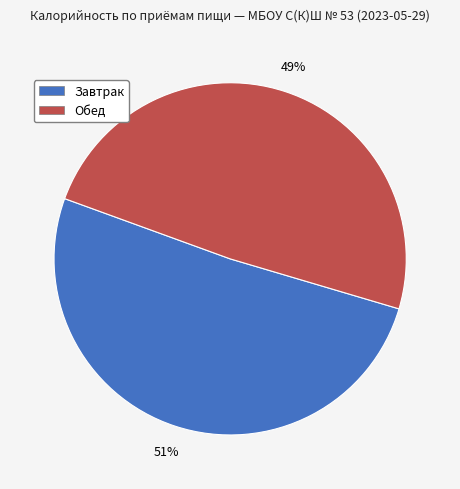

Do Обед and Завтрак together represent more than half of the pie?

Yes